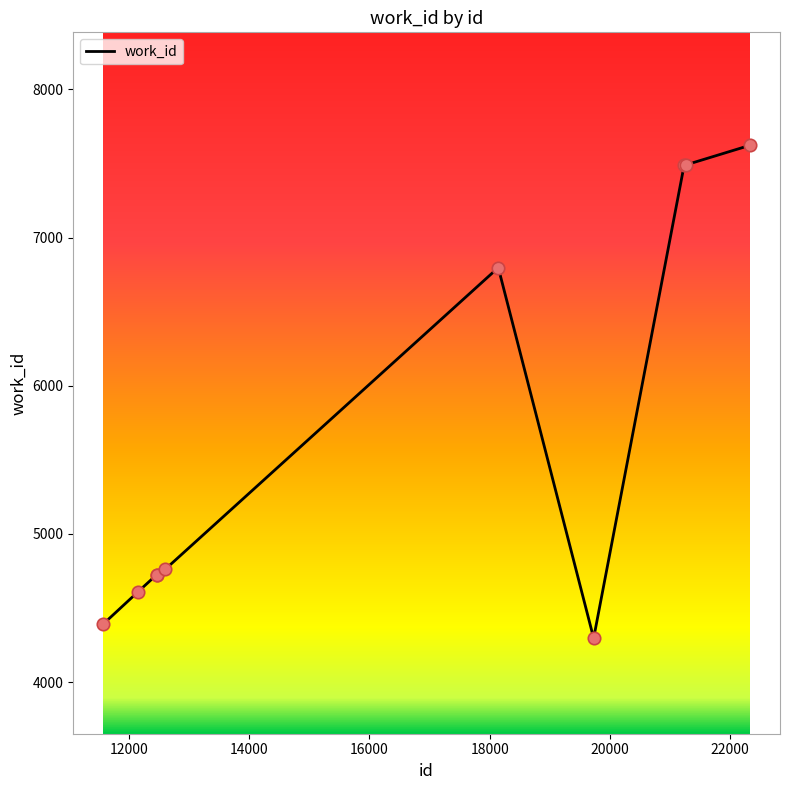

What is the difference between the maximum and minimum values?

3325